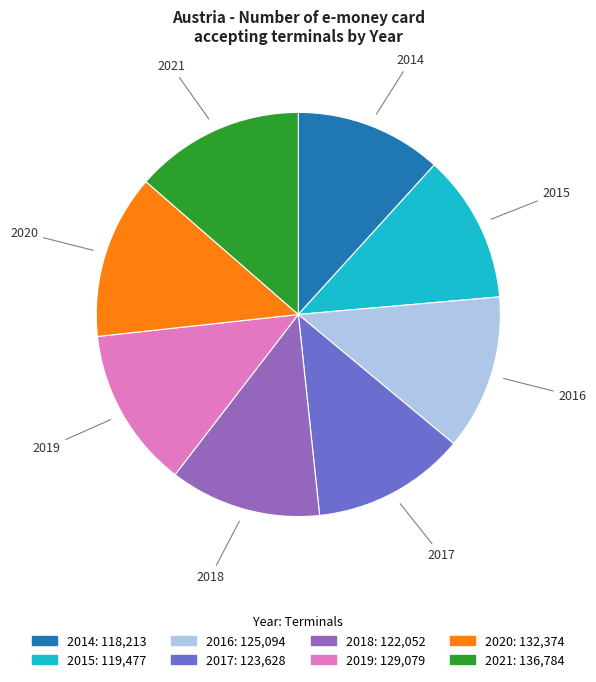

Approximately how many times larger is the value at 2019 compared to 2018?

1.1